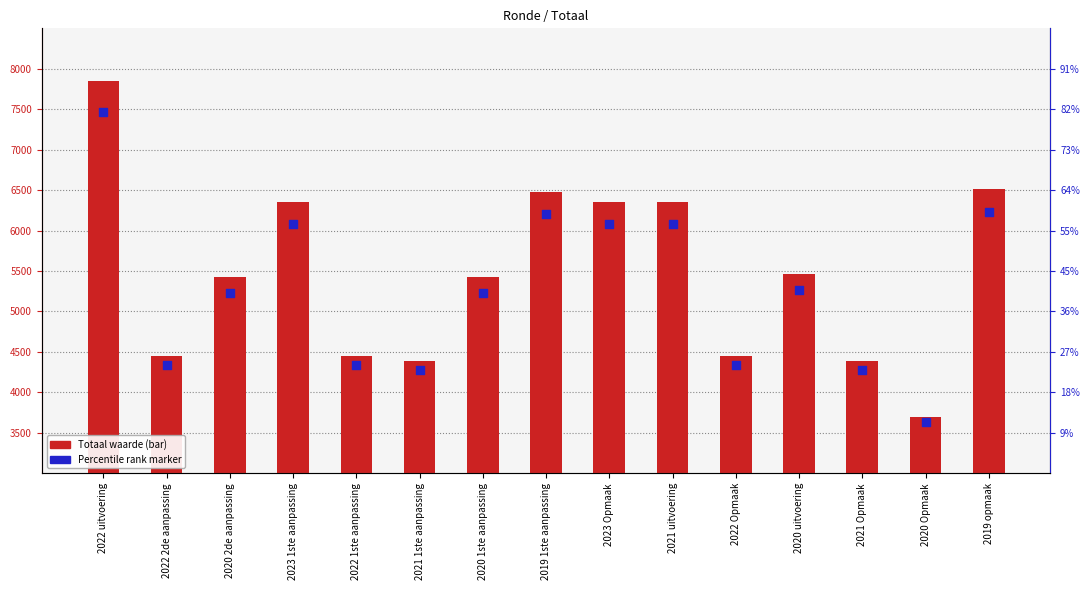

Which series has the largest Y range (max minus min)?

Totaal (bar)